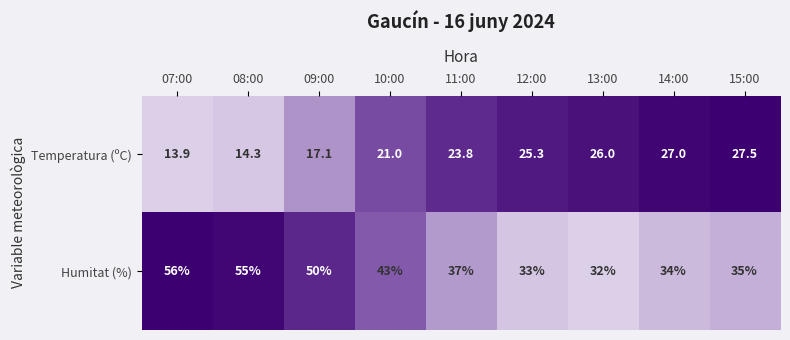

The Temperatura (ºC) series shows 25.3 at 12:00. True or false?

True